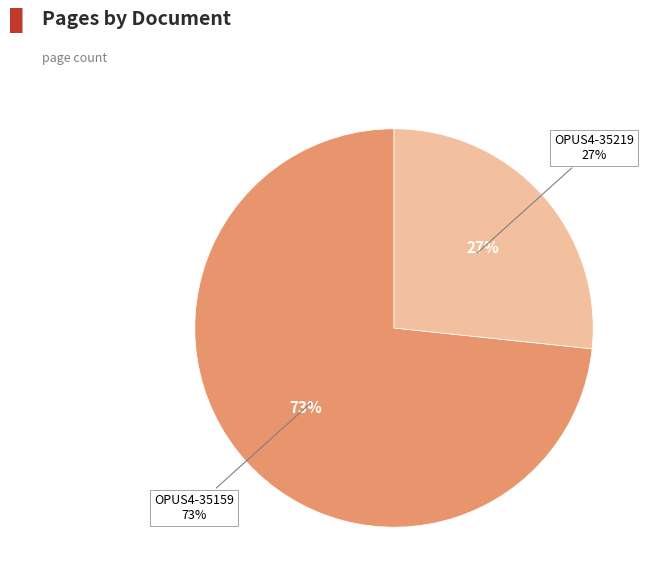

How many segments does this pie chart have?

2